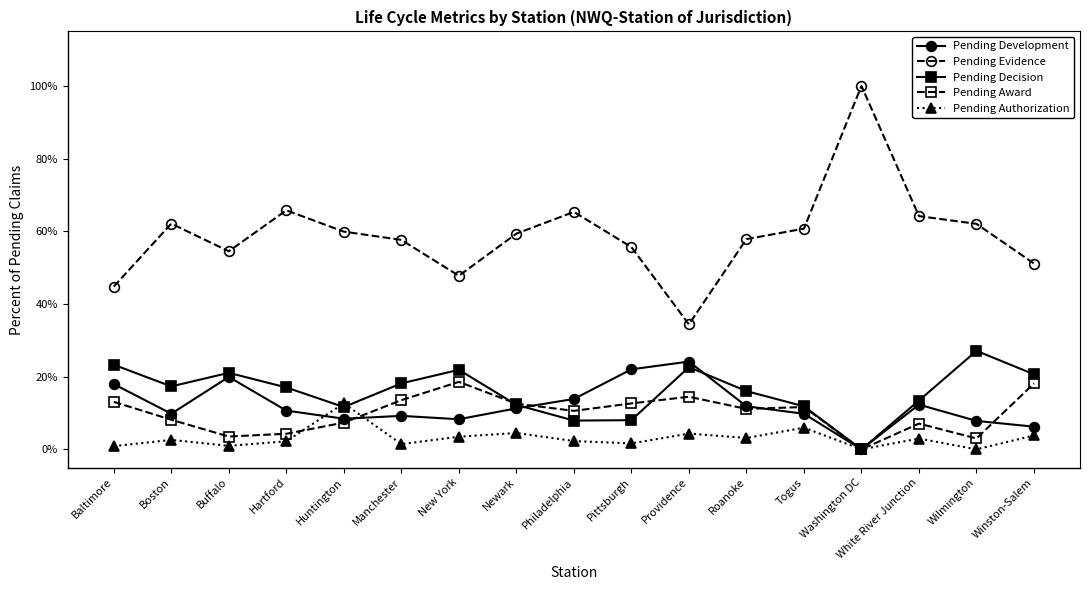

Is this an area chart (filled region under the line)?

No